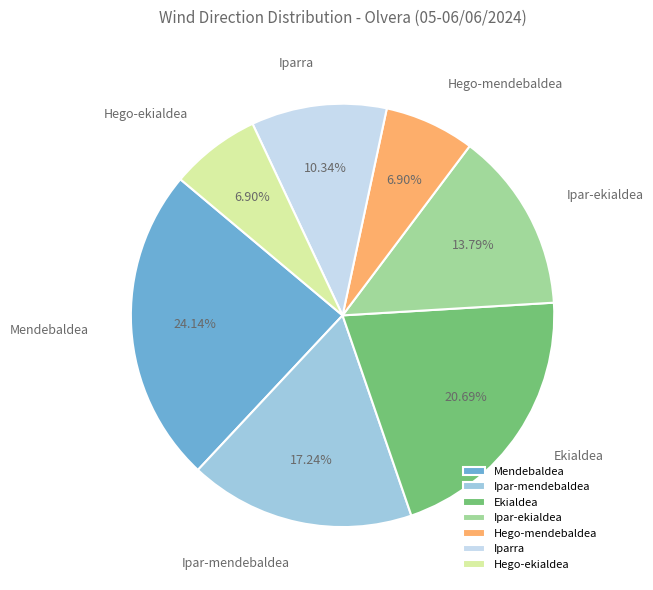

Count the number of slices in the pie.

7